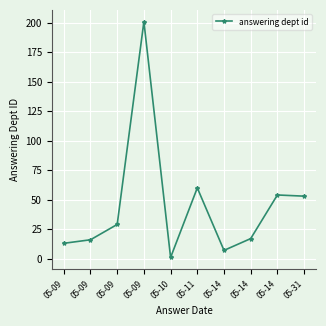

How many lines are shown in the chart?

1